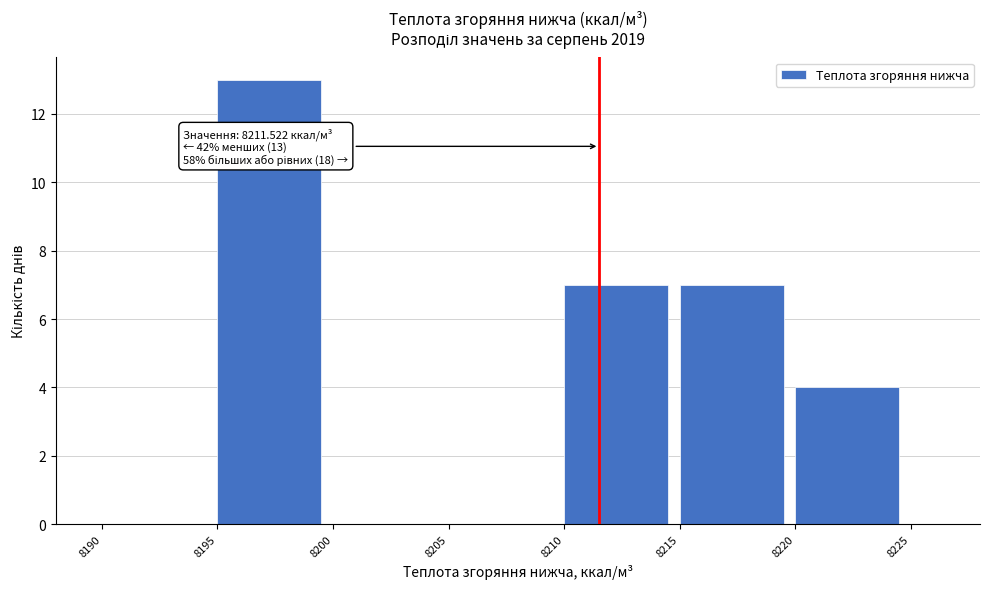

Over which range of the x-axis is the bar tallest?

8195 to 8200